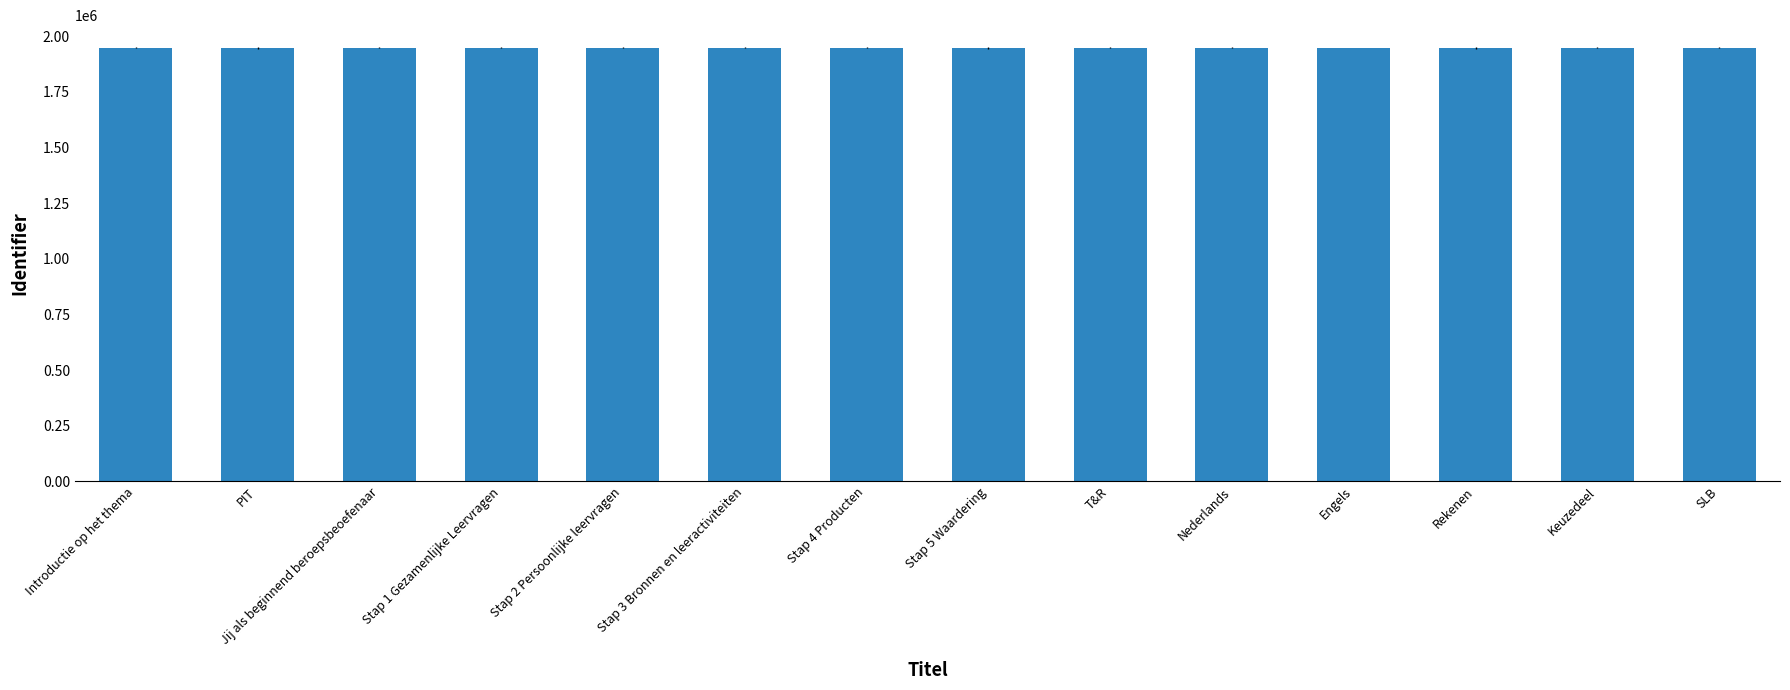

What is the difference between the second highest and second lowest values?

18